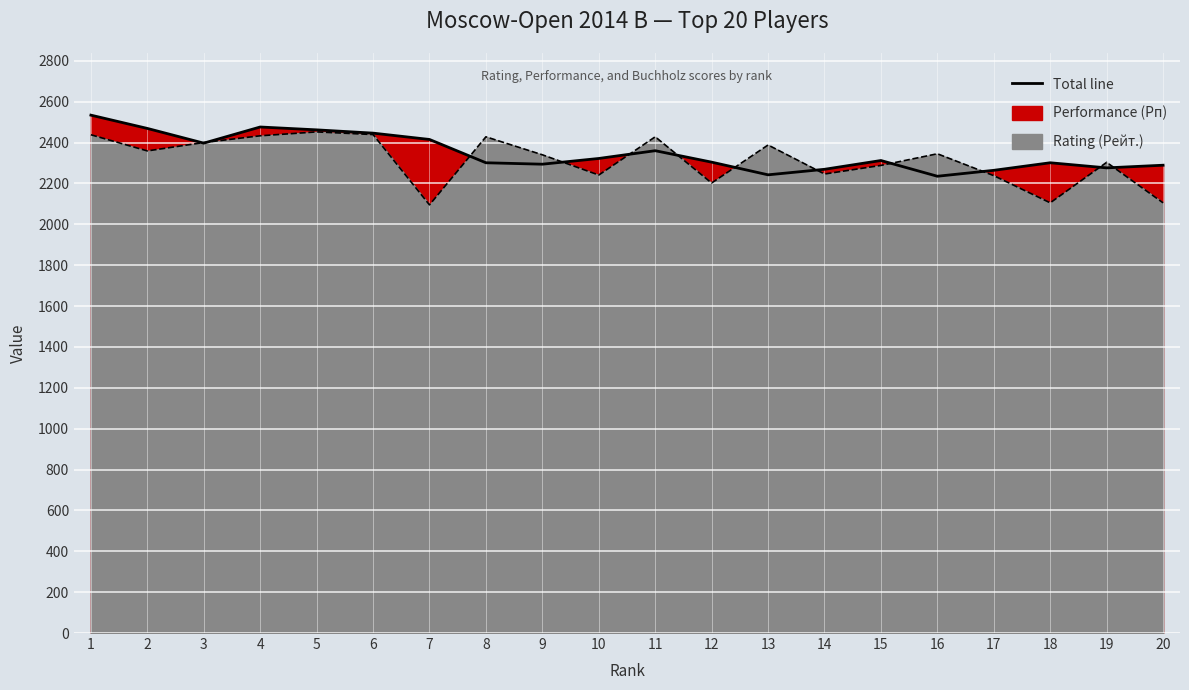

The Performance (Рп) series shows 863 at 6. True or false?

False